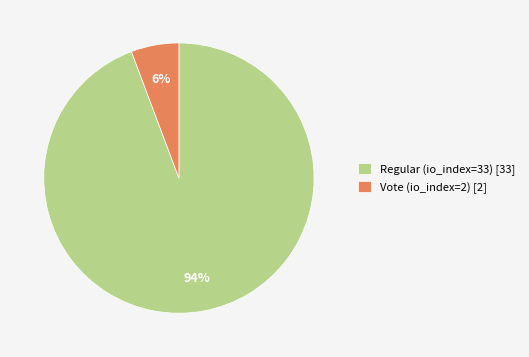

The Vote (io_index=2) slice represents 1% of the pie. True or false?

False